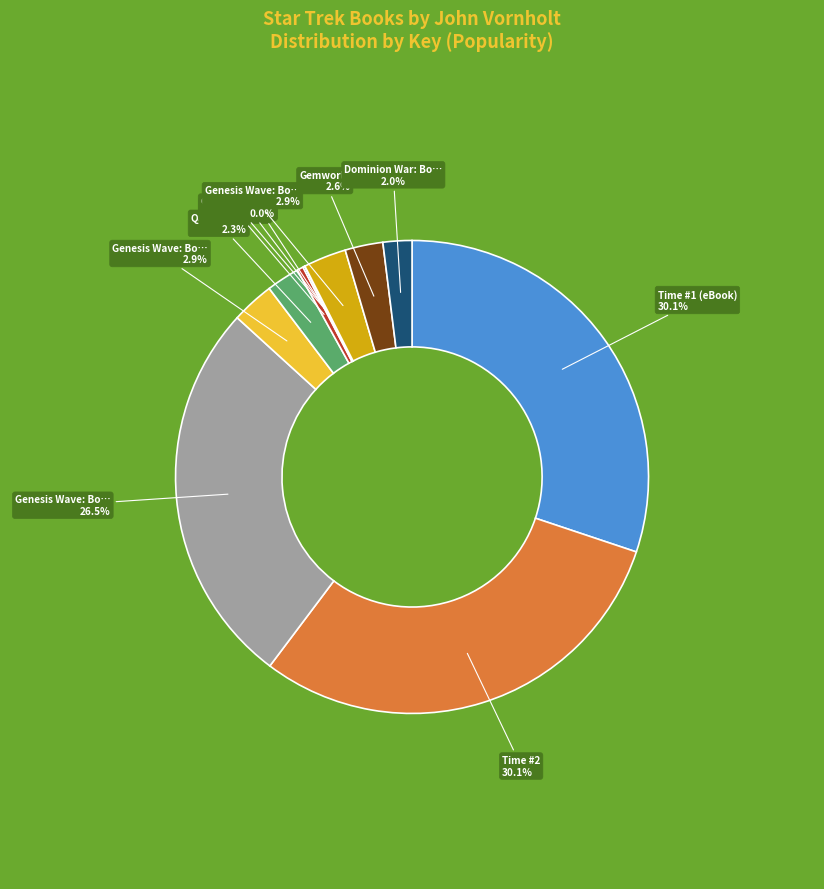

Count the number of slices in the pie.

12